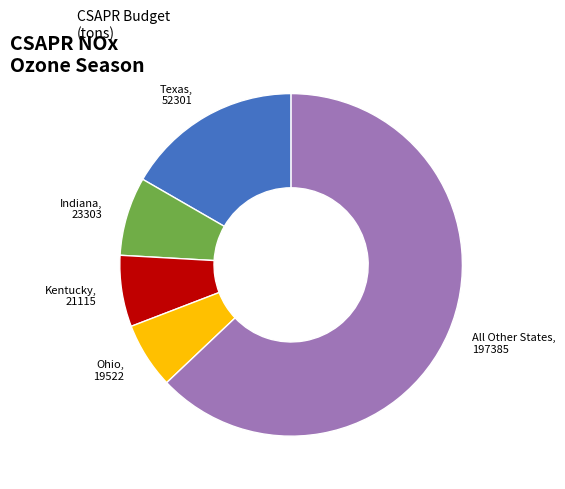

Does any single category account for the majority?

Yes